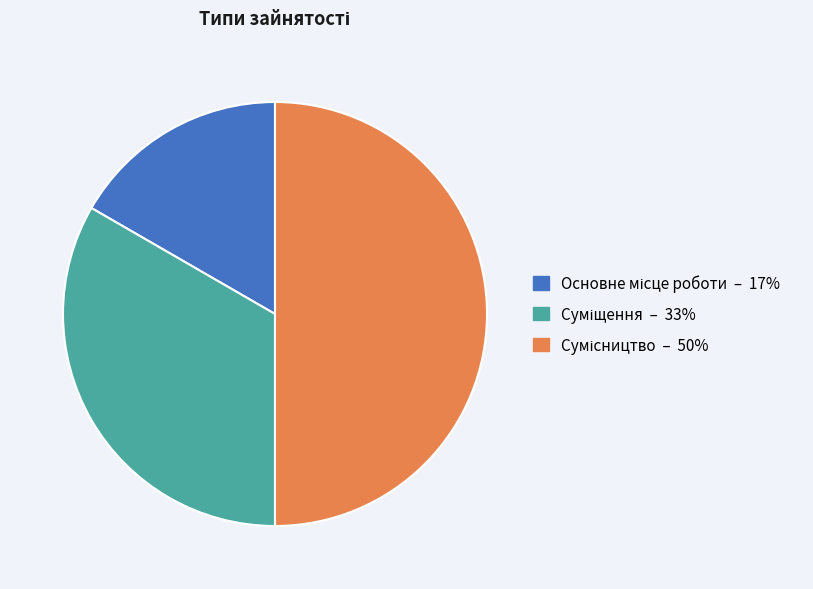

Which category has the smallest portion of the pie?

Основне місце роботи